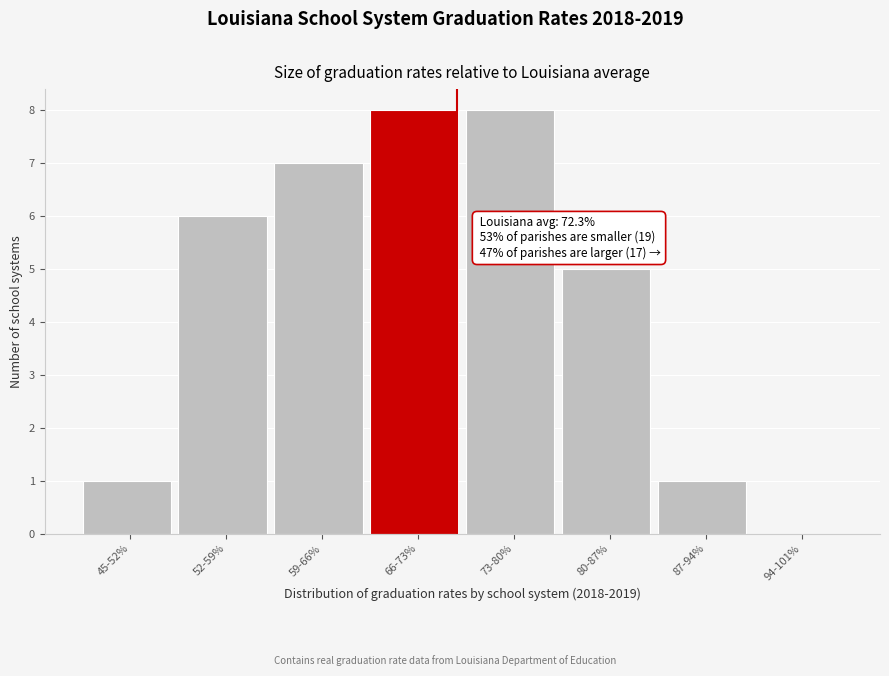

Reading right to left, list all the values displayed in this chart.

94-101%=0	87-94%=1	80-87%=5	73-80%=8	66-73%=8	59-66%=7	52-59%=6	45-52%=1